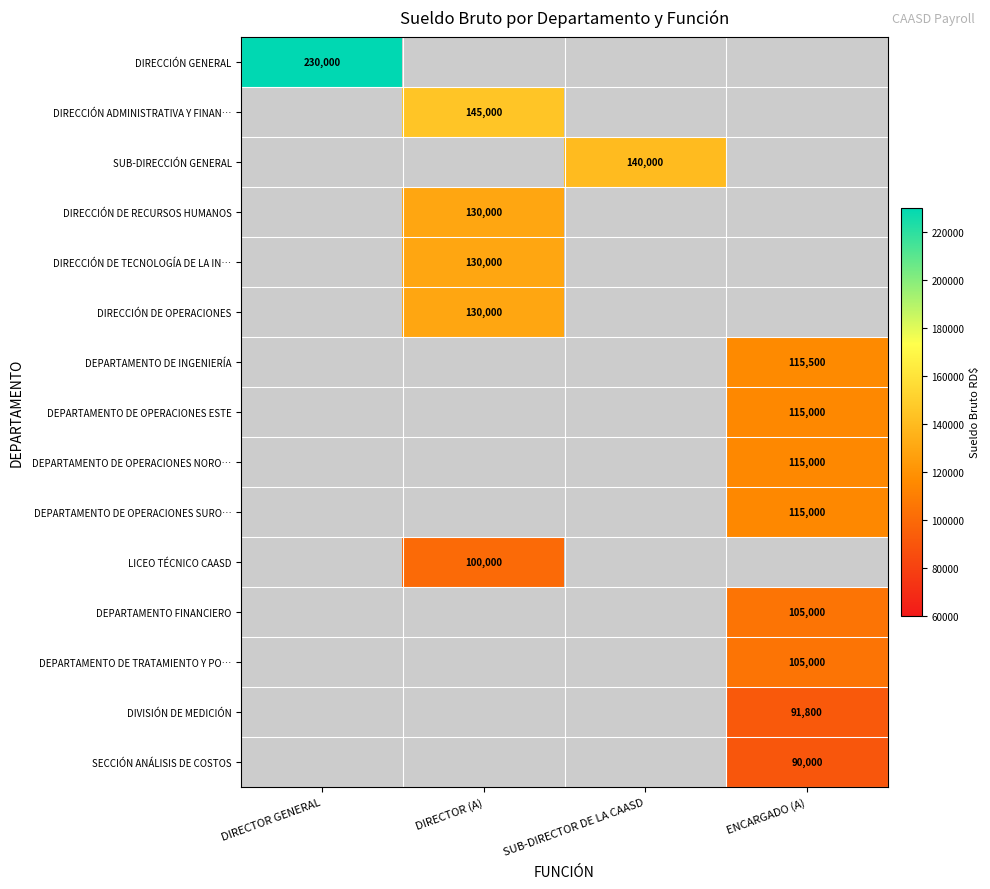

The value of DEPARTAMENTO FINANCIERO at ENCARGADO (A) is 105000. True or false?

True